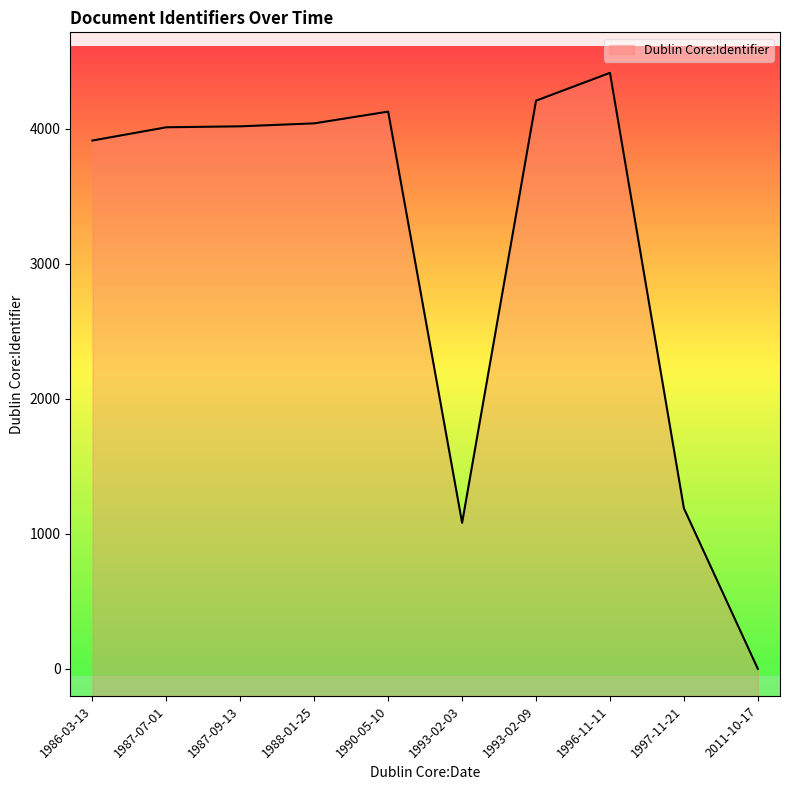

Count the number of values greater than 4017.

4